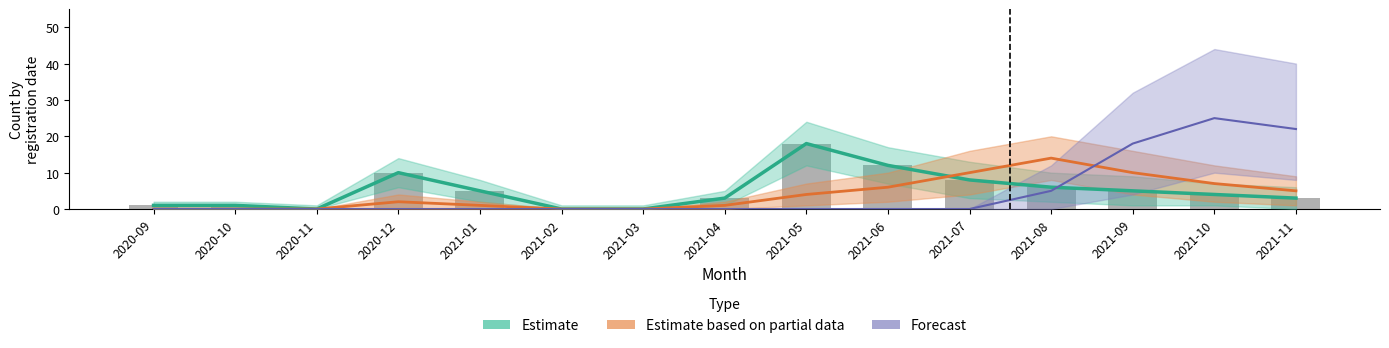

How many values in Estimate are above zero?

12